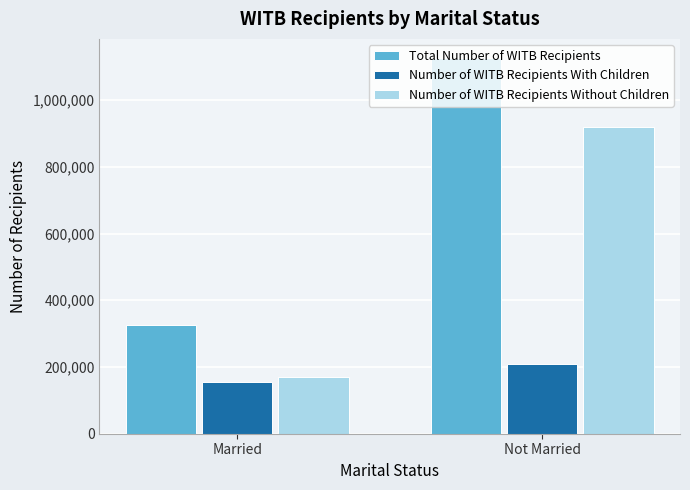

At which category is the sum across all series the highest?

Not Married